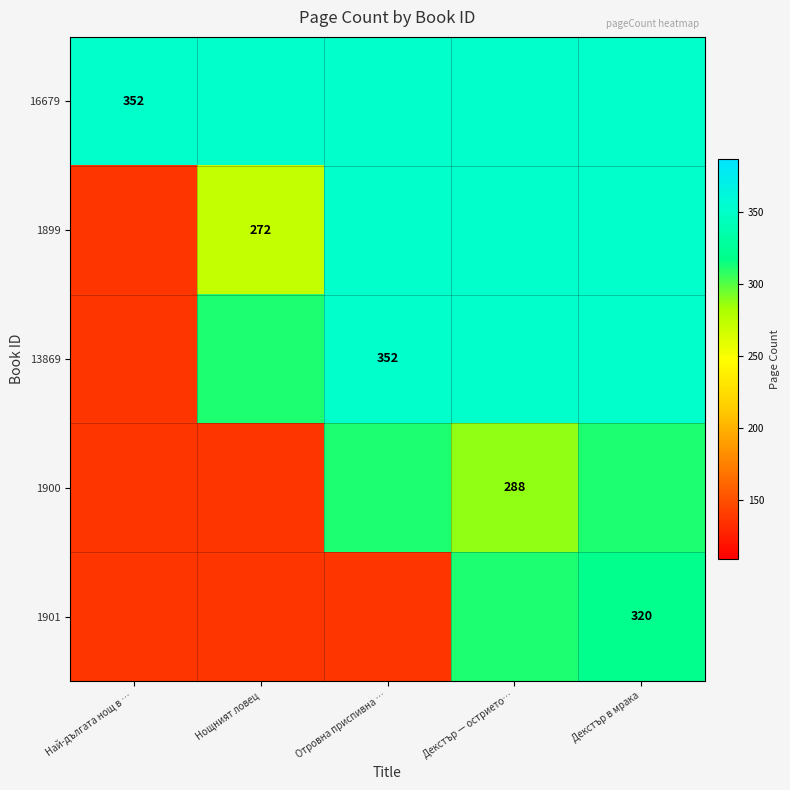

How many data points does each series have?

5